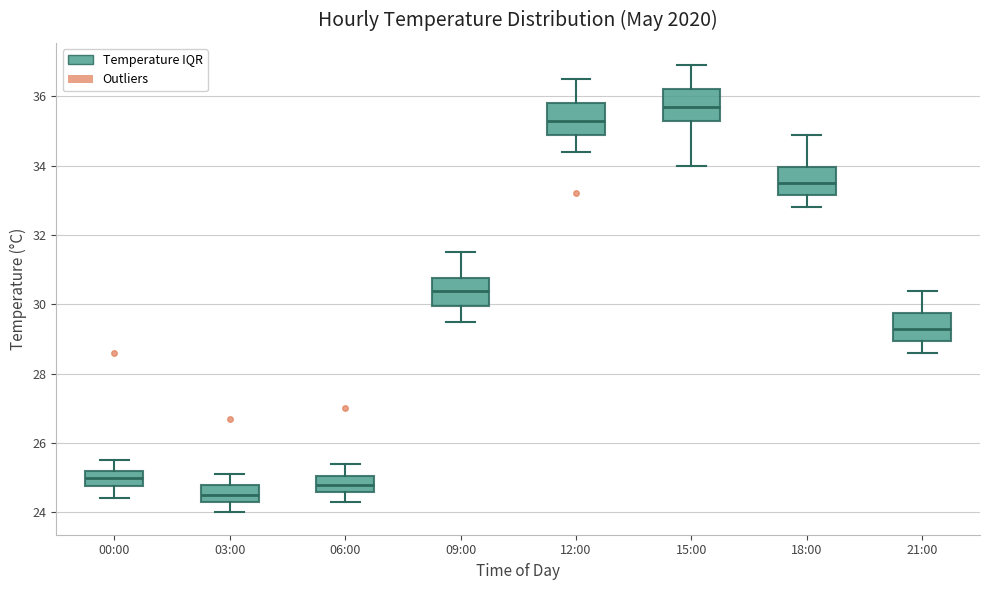

Reading left to right, transcribe this box plot: for each box, give where its median line is, the range the box spans, and where its two whiskers end, as read against the y-axis. The values are not printed on the chart, so give them approximately, as read against the axis.

00:00: median 25.0, box 24.8 to 25.2, whiskers 24.4 to 25.6
03:00: median 24.6, box 24.4 to 24.8, whiskers 24.0 to 25.2
06:00: median 24.8, box 24.6 to 25.0, whiskers 24.4 to 25.4
09:00: median 30.4, box 30.0 to 30.8, whiskers 29.6 to 31.6
12:00: median 35.4, box 35.0 to 35.8, whiskers 34.4 to 36.6
15:00: median 35.8, box 35.4 to 36.2, whiskers 34.0 to 37.0
18:00: median 33.6, box 33.2 to 34.0, whiskers 32.8 to 35.0
21:00: median 29.4, box 29.0 to 29.8, whiskers 28.6 to 30.4